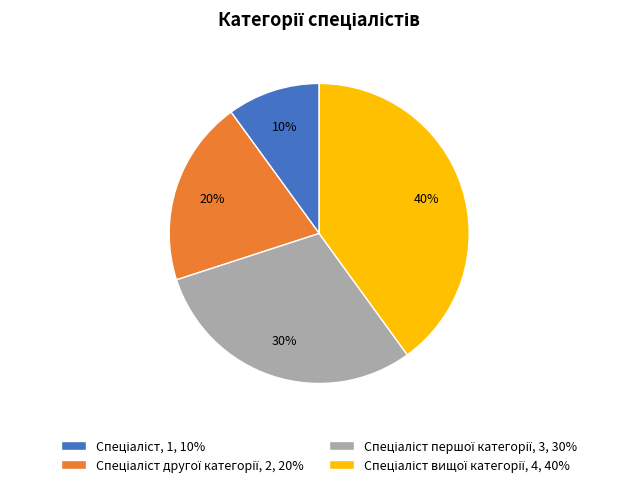

Does any single category account for the majority?

No